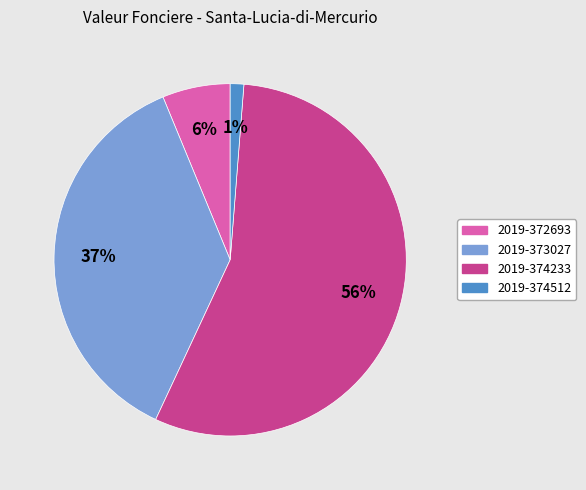

Which has a higher value, 2019-372693 or 2019-374233?

2019-374233